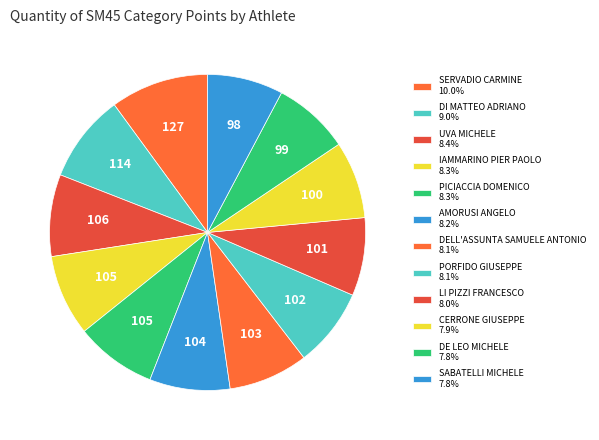

How many slices are in this pie chart?

12